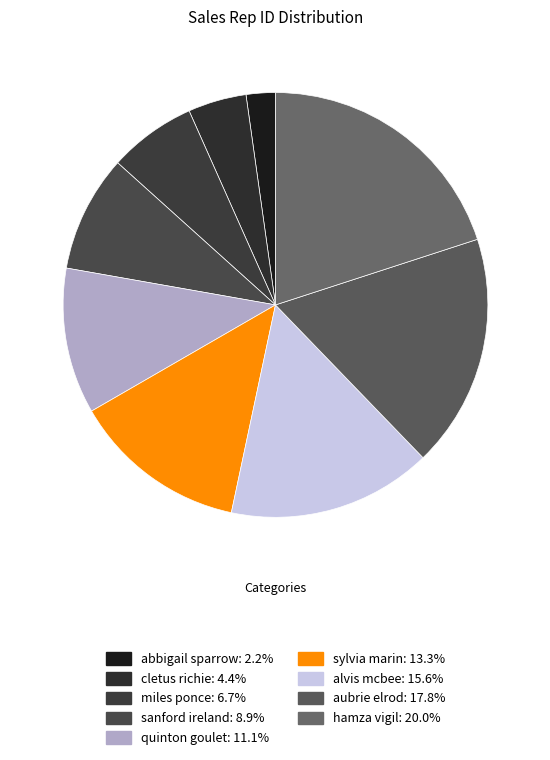

To the nearest percent, what is the average slice percentage?

11%